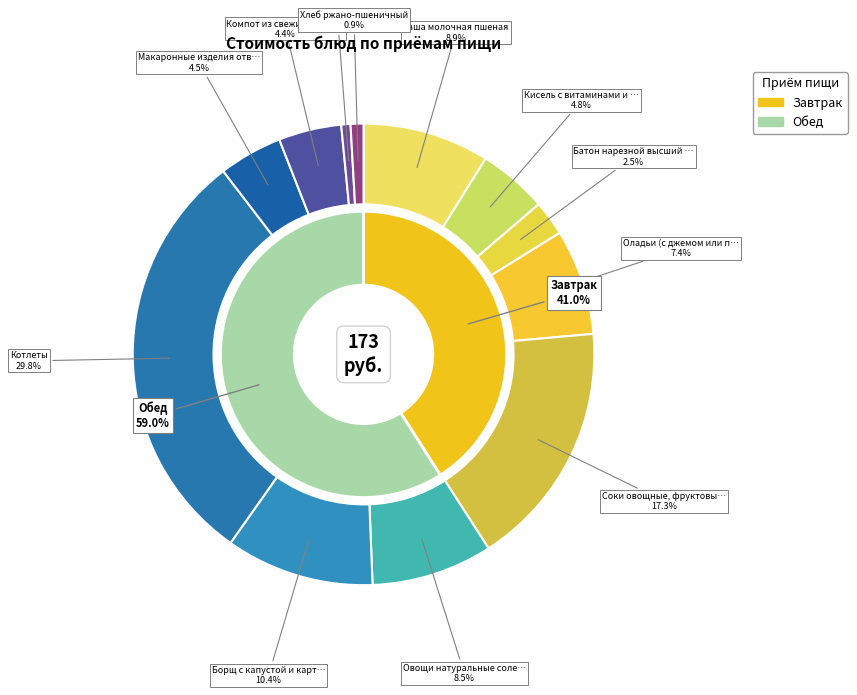

To the nearest percent, what is the difference between the largest and smallest slice percentages?

29%